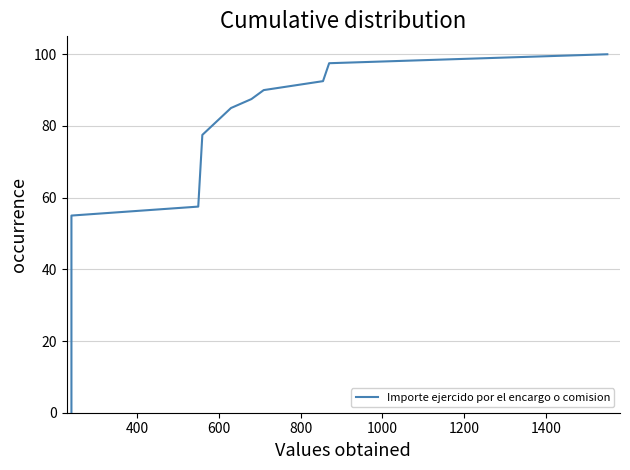

True or false: the data shows 154.9 at 8.

False